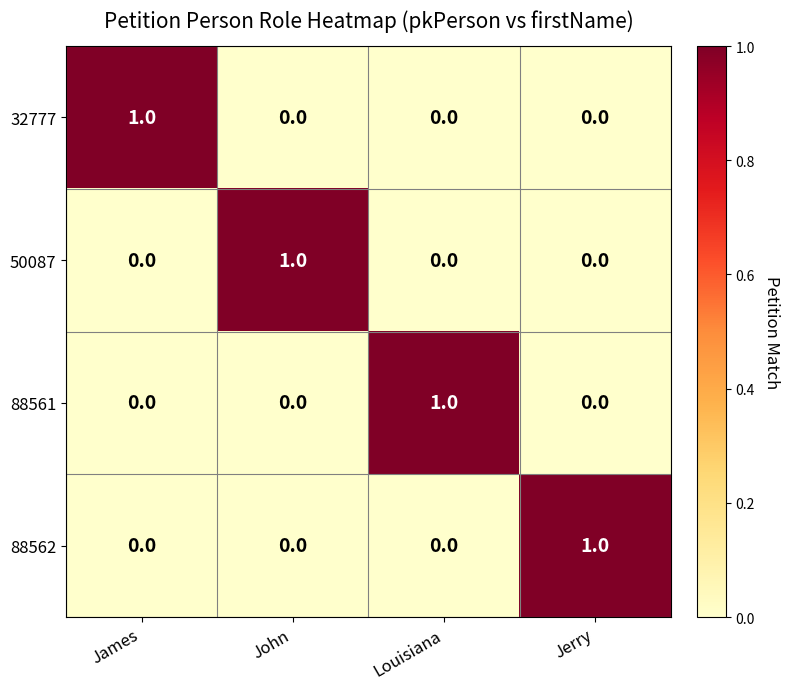

Reading left to right, extract all data points from this chart.

32777: 1	0	0	0
50087: 0	1	0	0
88561: 0	0	1	0
88562: 0	0	0	1